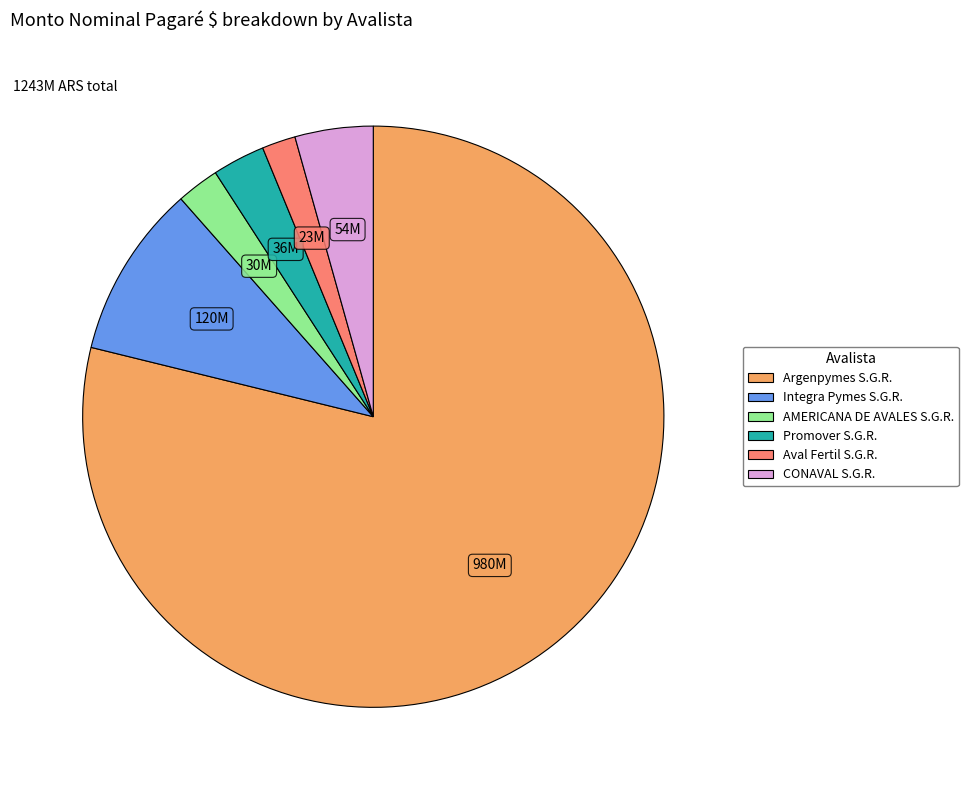

Is there a majority slice in this chart?

Yes